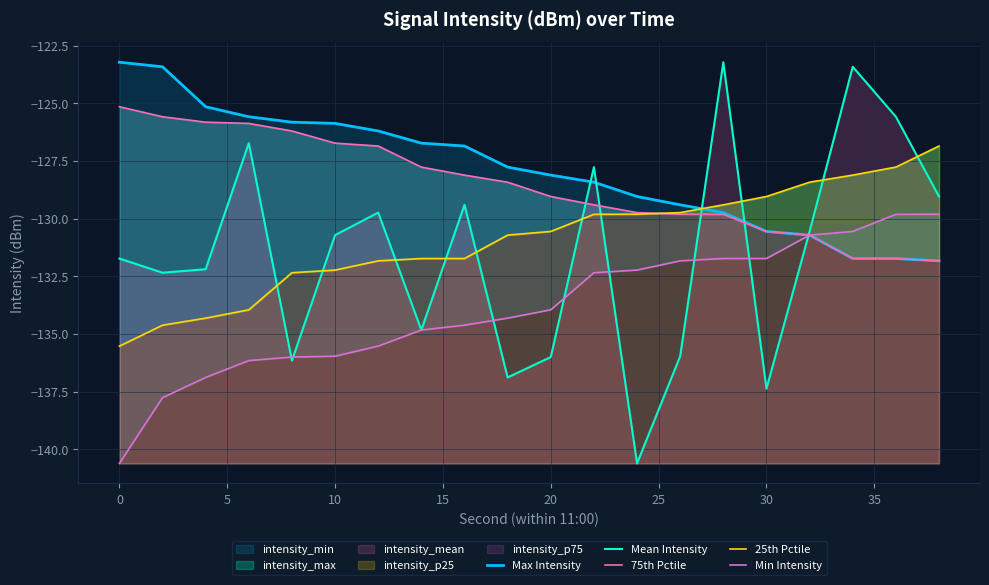

Which series has the largest total across all categories?

Max Intensity